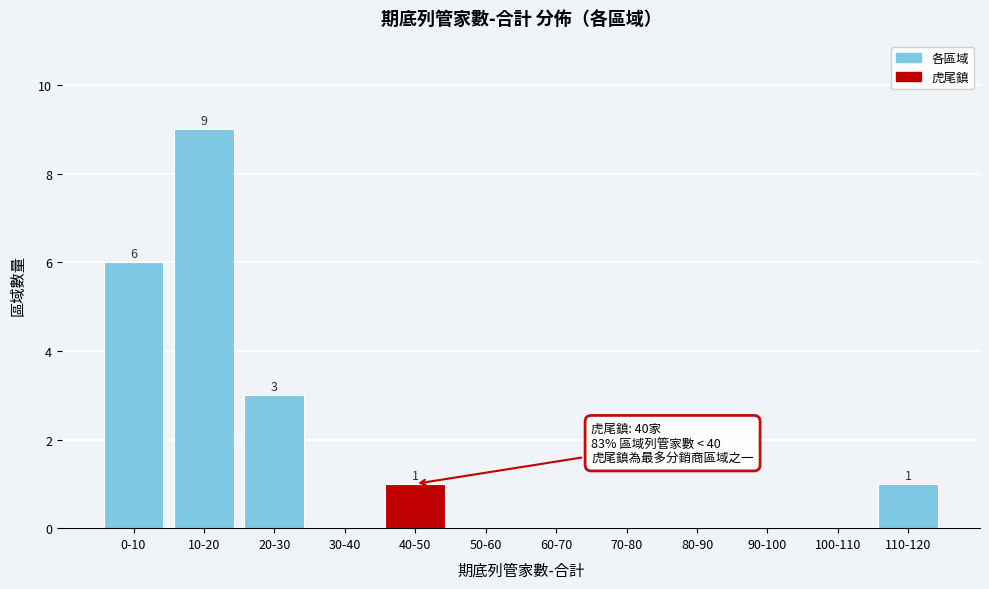

Reading left to right, list all the values displayed in this chart.

0-10=6	10-20=9	20-30=3	30-40=0	40-50=1	50-60=0	60-70=0	70-80=0	80-90=0	90-100=0	100-110=0	110-120=1